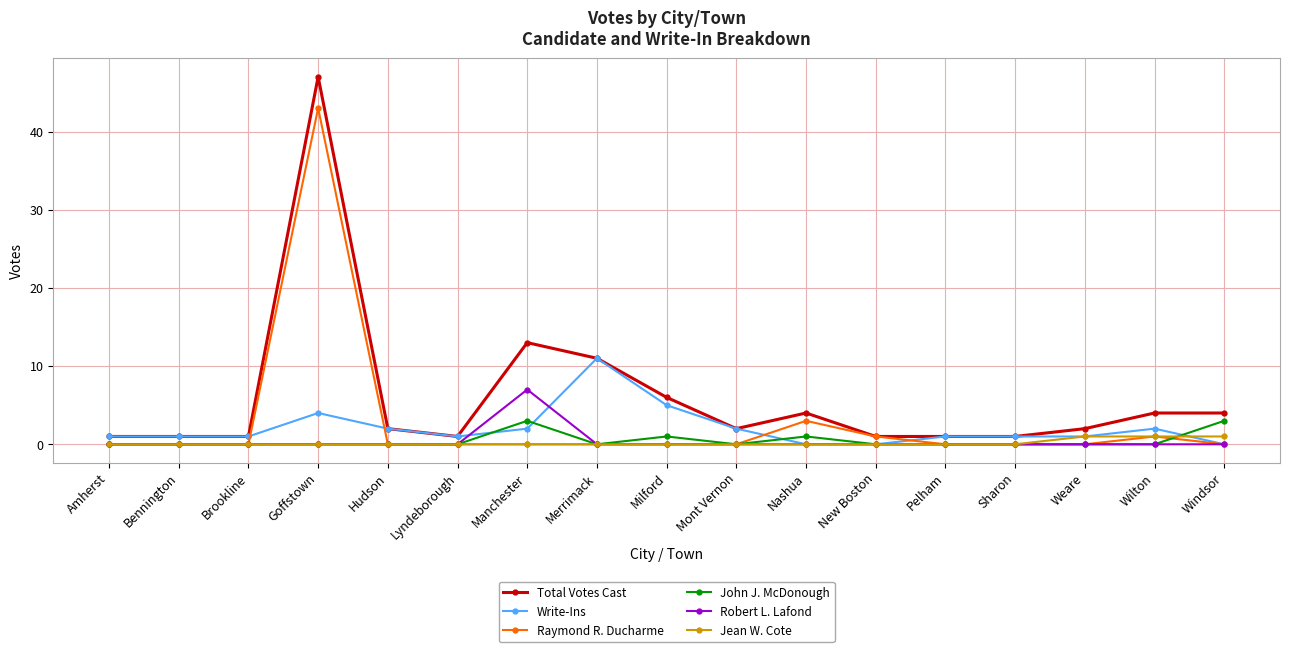

Reading left to right, list all the values displayed in this chart.

Total Votes Cast: Amherst=1	Bennington=1	Brookline=1	Goffstown=47	Hudson=2	Lyndeborough=1	Manchester=13	Merrimack=11	Milford=6	Mont Vernon=2	Nashua=4	New Boston=1	Pelham=1	Sharon=1	Weare=2	Wilton=4	Windsor=4
Write-Ins: Amherst=1	Bennington=1	Brookline=1	Goffstown=4	Hudson=2	Lyndeborough=1	Manchester=2	Merrimack=11	Milford=5	Mont Vernon=2	Nashua=0	New Boston=0	Pelham=1	Sharon=1	Weare=1	Wilton=2	Windsor=0
Raymond R. Ducharme: Amherst=0	Bennington=0	Brookline=0	Goffstown=43	Hudson=0	Lyndeborough=0	Manchester=0	Merrimack=0	Milford=0	Mont Vernon=0	Nashua=3	New Boston=1	Pelham=0	Sharon=0	Weare=0	Wilton=1	Windsor=0
John J. McDonough: Amherst=0	Bennington=0	Brookline=0	Goffstown=0	Hudson=0	Lyndeborough=0	Manchester=3	Merrimack=0	Milford=1	Mont Vernon=0	Nashua=1	New Boston=0	Pelham=0	Sharon=0	Weare=0	Wilton=0	Windsor=3
Robert L. Lafond: Amherst=0	Bennington=0	Brookline=0	Goffstown=0	Hudson=0	Lyndeborough=0	Manchester=7	Merrimack=0	Milford=0	Mont Vernon=0	Nashua=0	New Boston=0	Pelham=0	Sharon=0	Weare=0	Wilton=0	Windsor=0
Jean W. Cote: Amherst=0	Bennington=0	Brookline=0	Goffstown=0	Hudson=0	Lyndeborough=0	Manchester=0	Merrimack=0	Milford=0	Mont Vernon=0	Nashua=0	New Boston=0	Pelham=0	Sharon=0	Weare=1	Wilton=1	Windsor=1